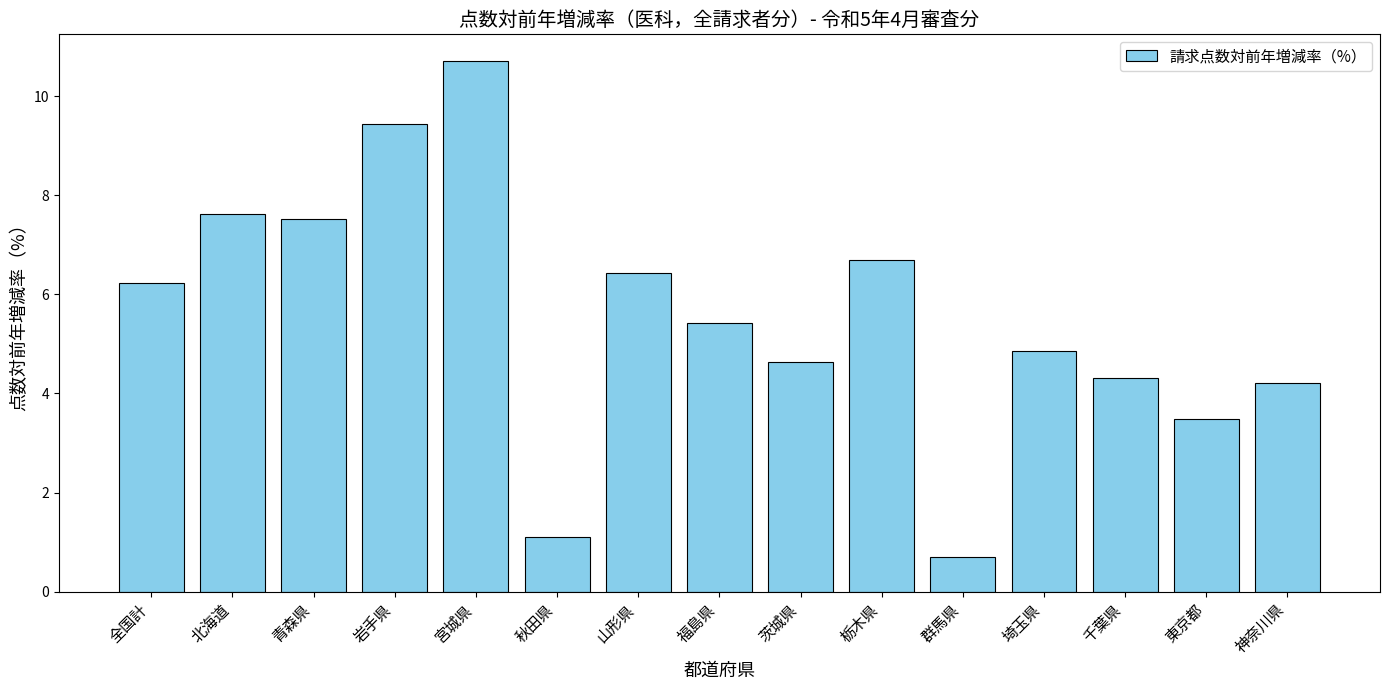

Which category has the highest value across all series?

宮城県